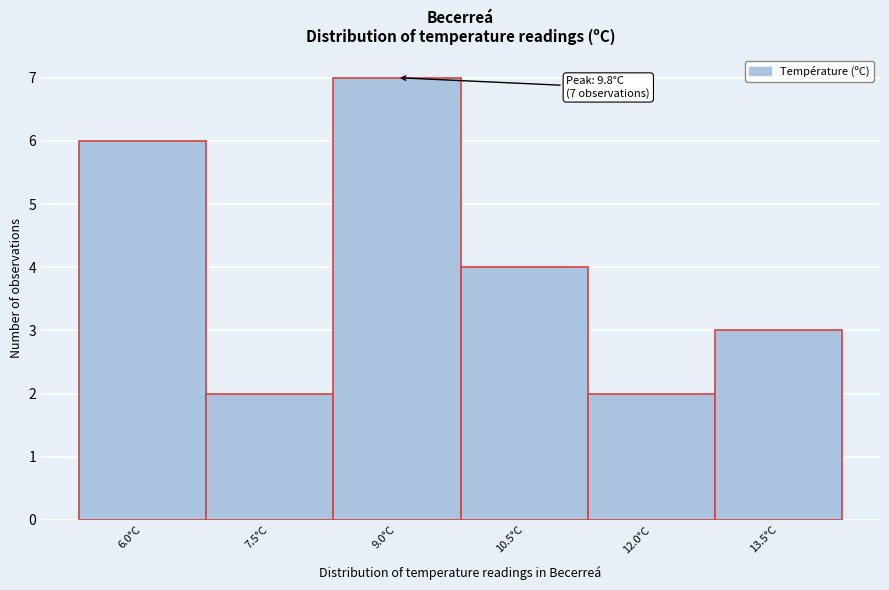

Reading right to left, what are all the values shown in this chart?

13.5°C=3	12.0°C=2	10.5°C=4	9.0°C=7	7.5°C=2	6.0°C=6